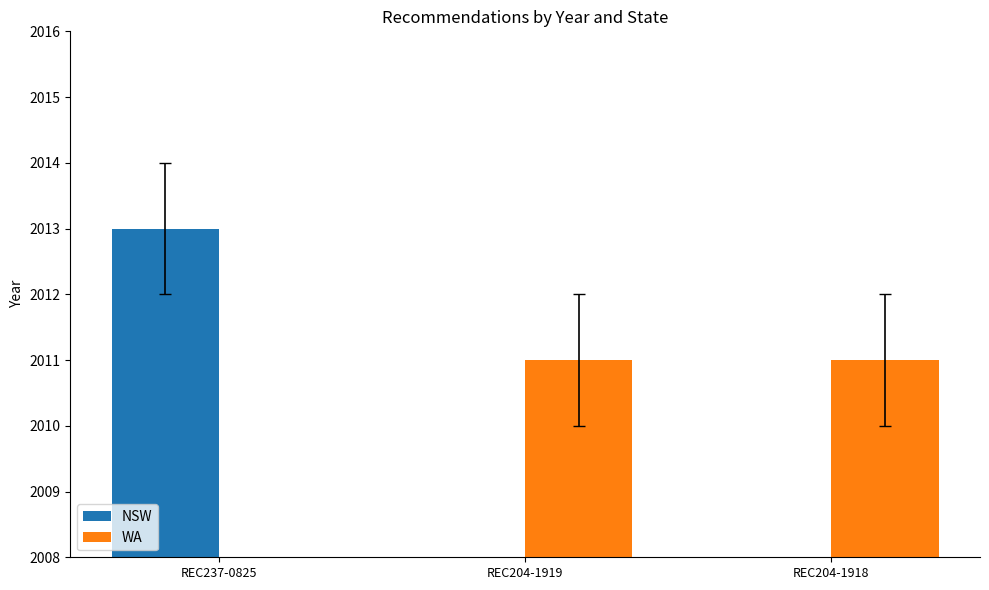

True or false: NSW has a value of 0 at REC204-1919.

True